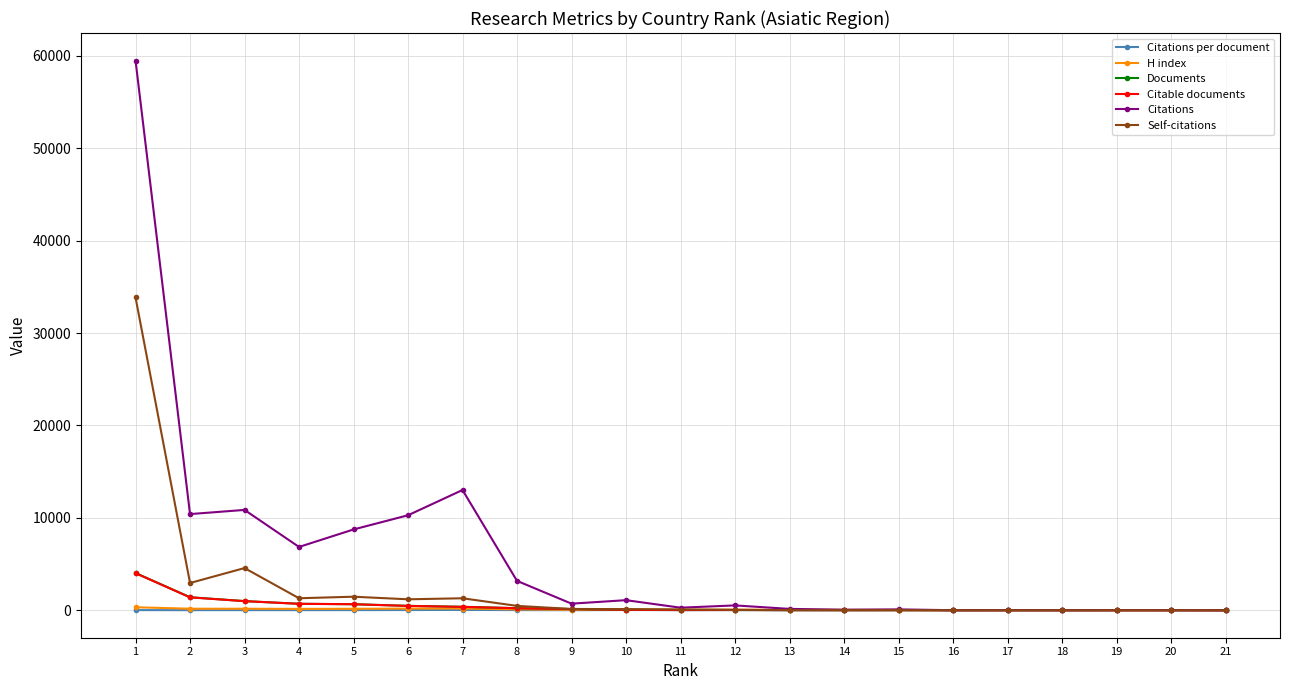

Is the value of Citations at 7 greater than the value of Self-citations at 21?

Yes